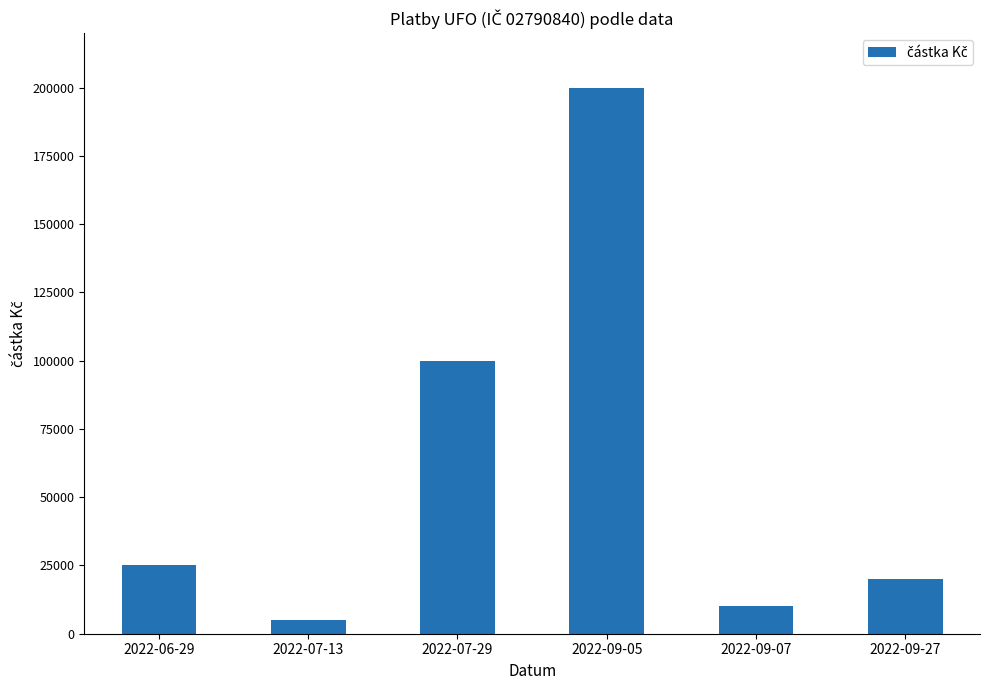

What is the change in value from 2022-09-07 to 2022-09-27?

+10000